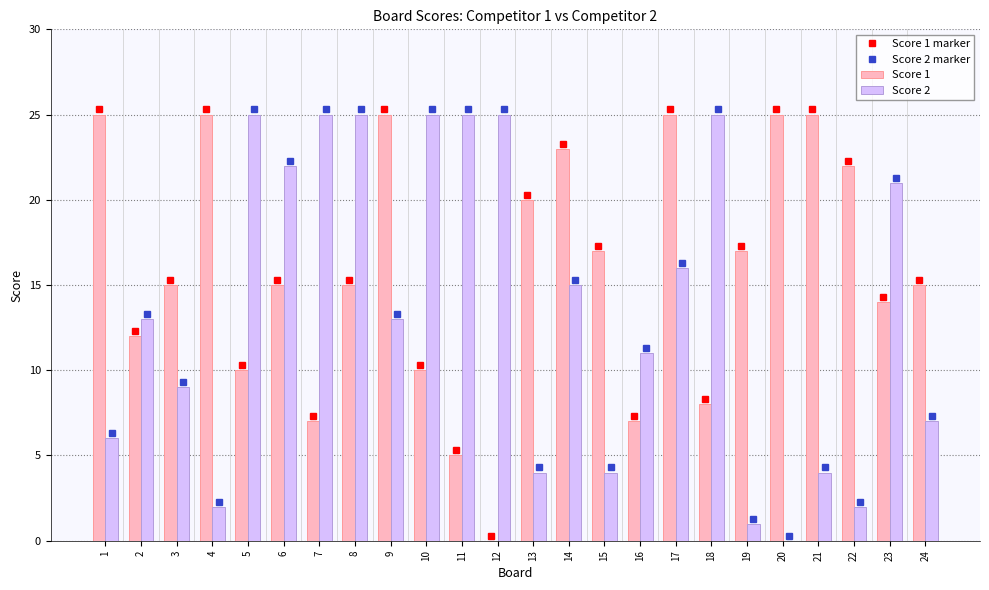

Between 7 and 14, which series saw the biggest shift?

Score 1